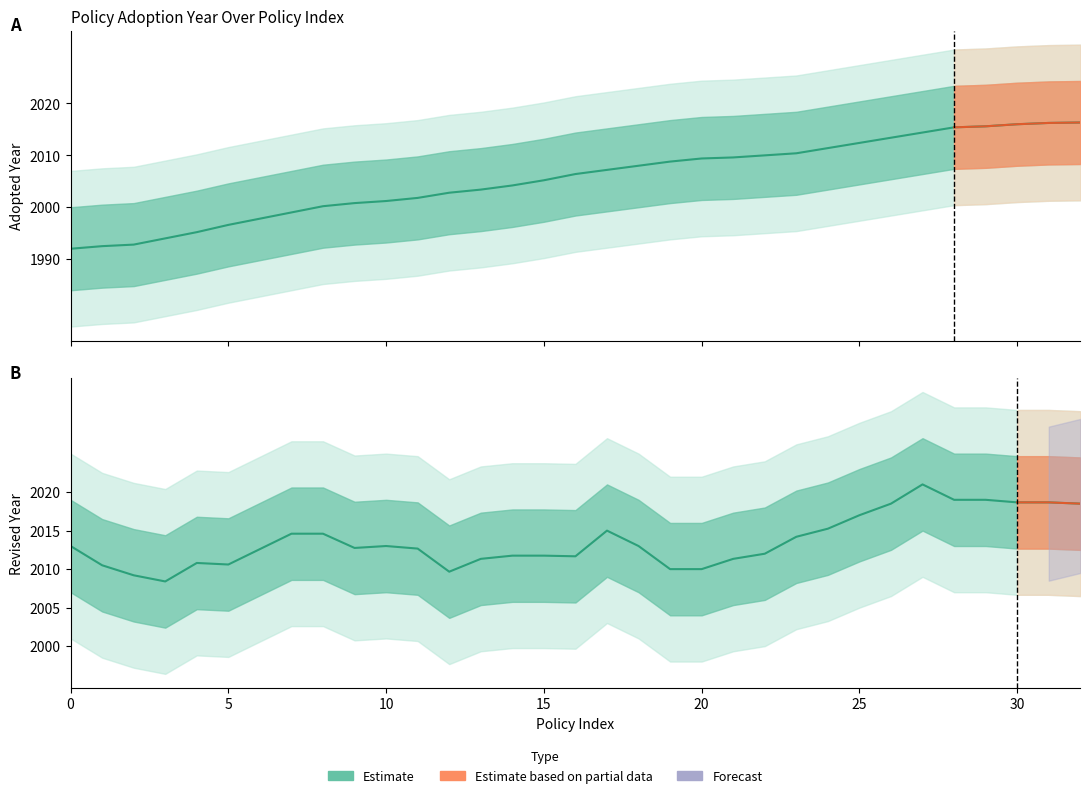

The chart shows a value of 1995.2 at 1994. True or false?

True